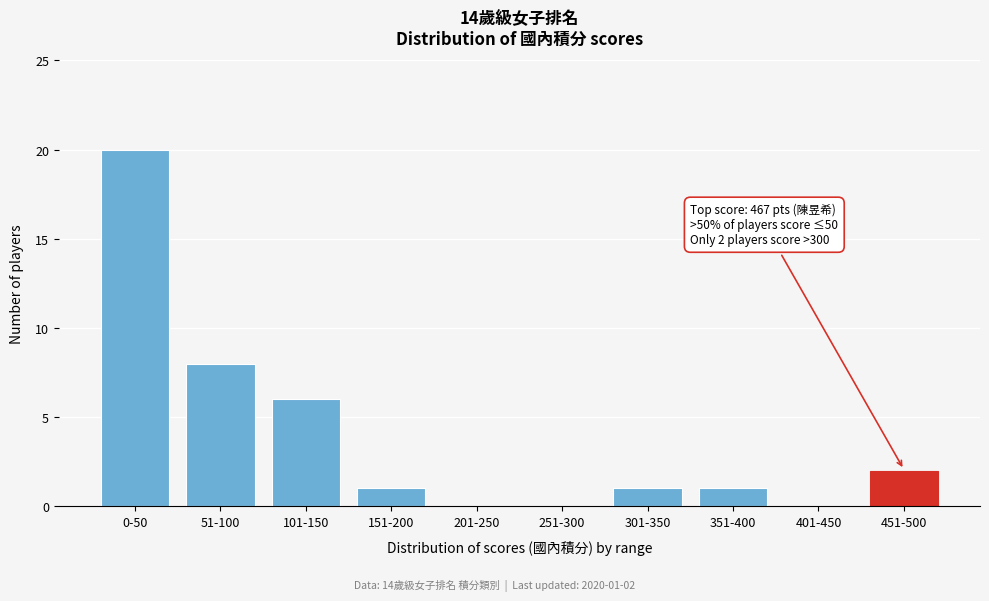

Reading left to right, extract all data points from this chart.

0-50=20	51-100=8	101-150=6	151-200=1	201-250=0	251-300=0	301-350=1	351-400=1	401-450=0	451-500=2